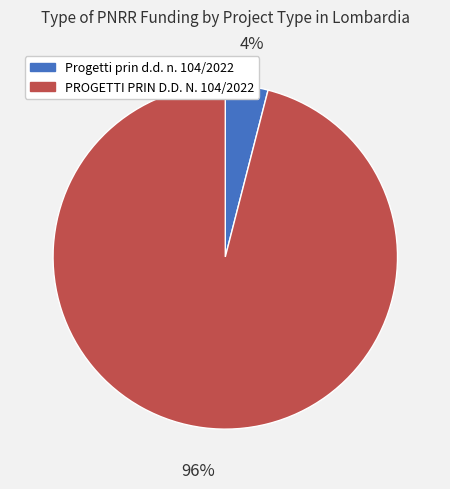

Count the number of slices in the pie.

2